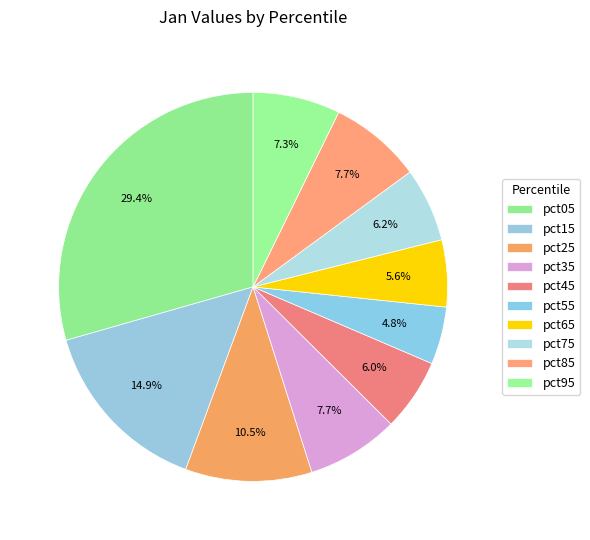

Count the number of slices in the pie.

10